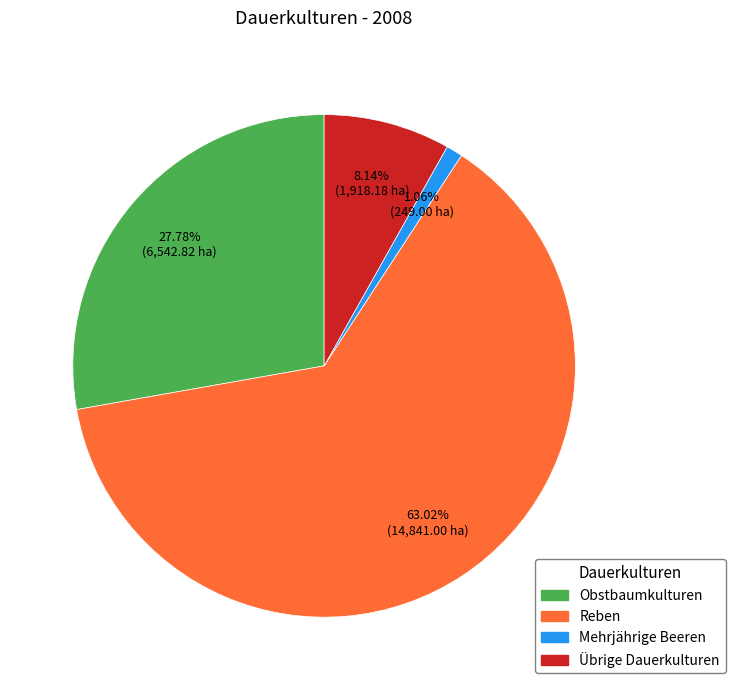

To the nearest percent, what percentage of the pie is Übrige Dauerkulturen?

8%